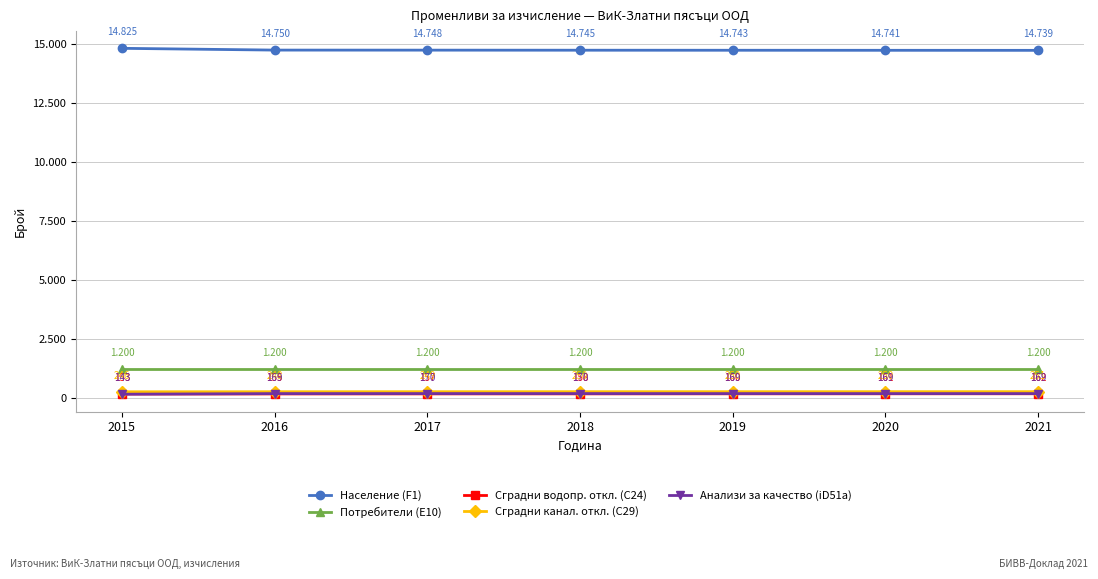

Rank the categories by Население (F1) value from highest to lowest.

2015, 2016, 2017, 2018, 2019, 2020, 2021